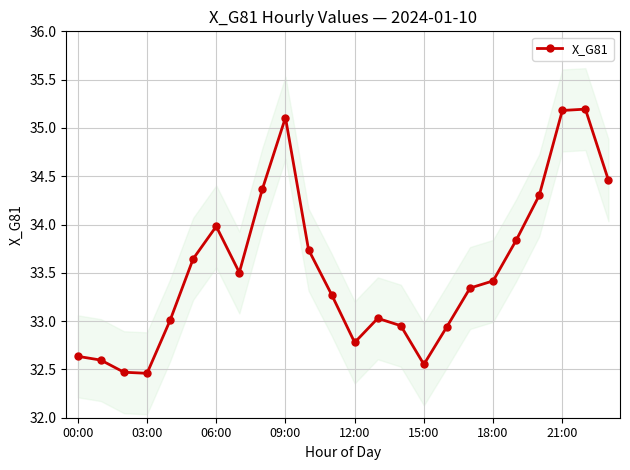

True or false: X_G81 has more than 0 interior local peaks.

True